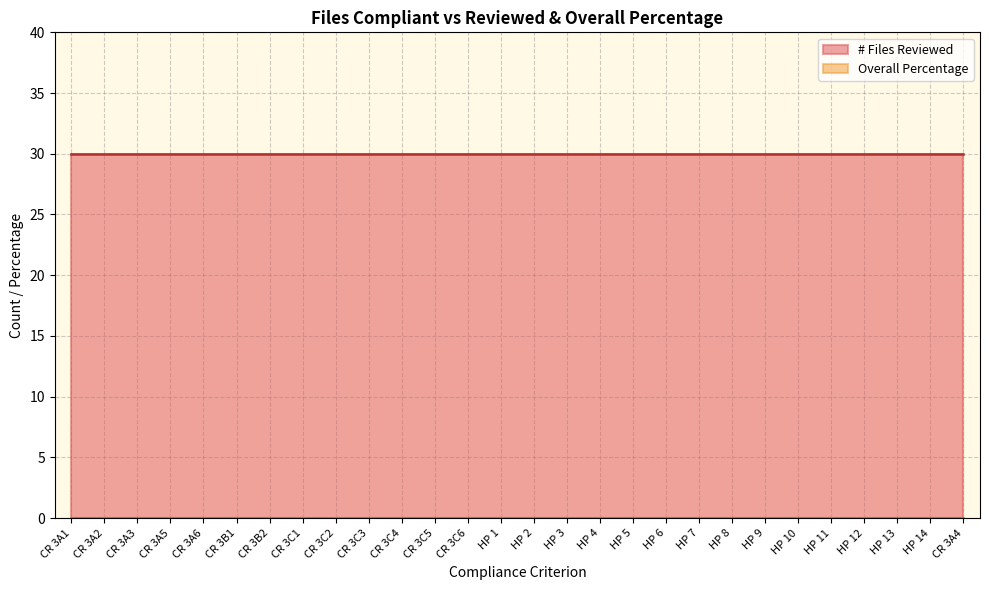

How many series are shown in this chart?

2